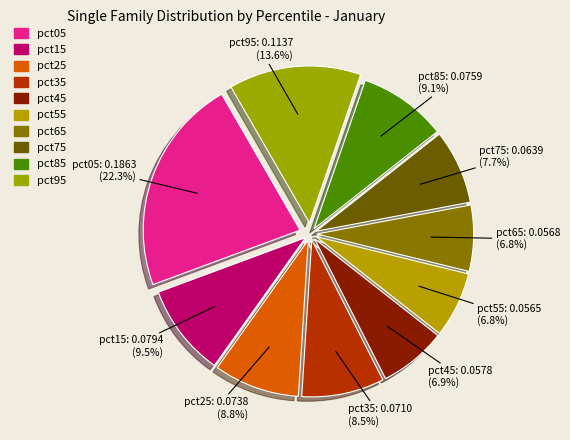

To the nearest percent, what portion does pct75 represent?

8%